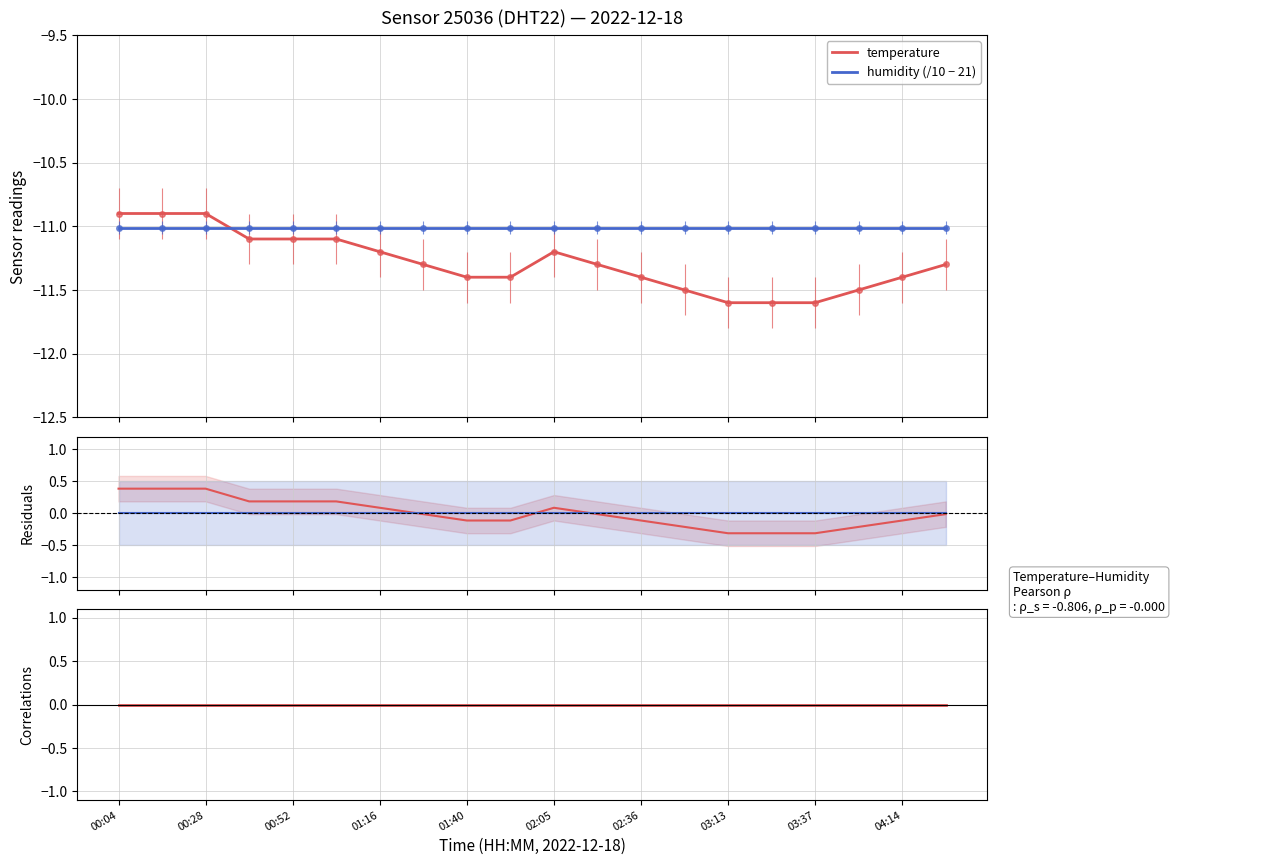

What is the maximum value for humidity (/10 − 21)?

-11.0